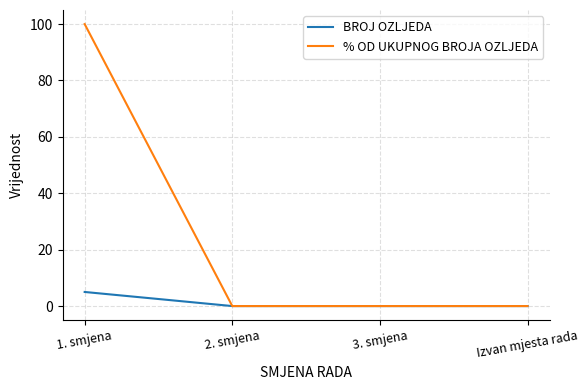

The value of % OD UKUPNOG BROJA OZLJEDA at 1. smjena is 100. True or false?

True